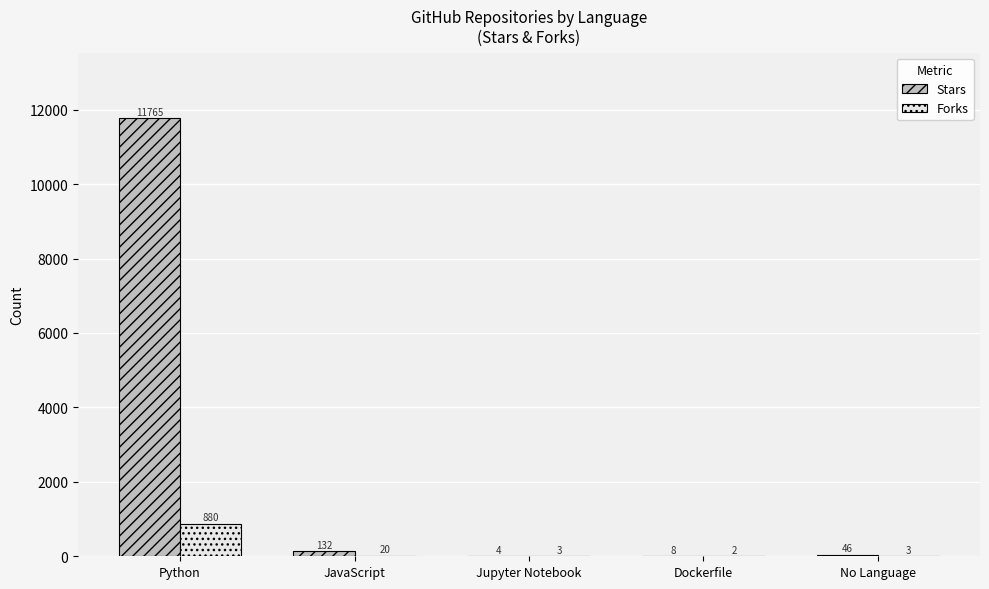

What is the average value of the Forks series?

182